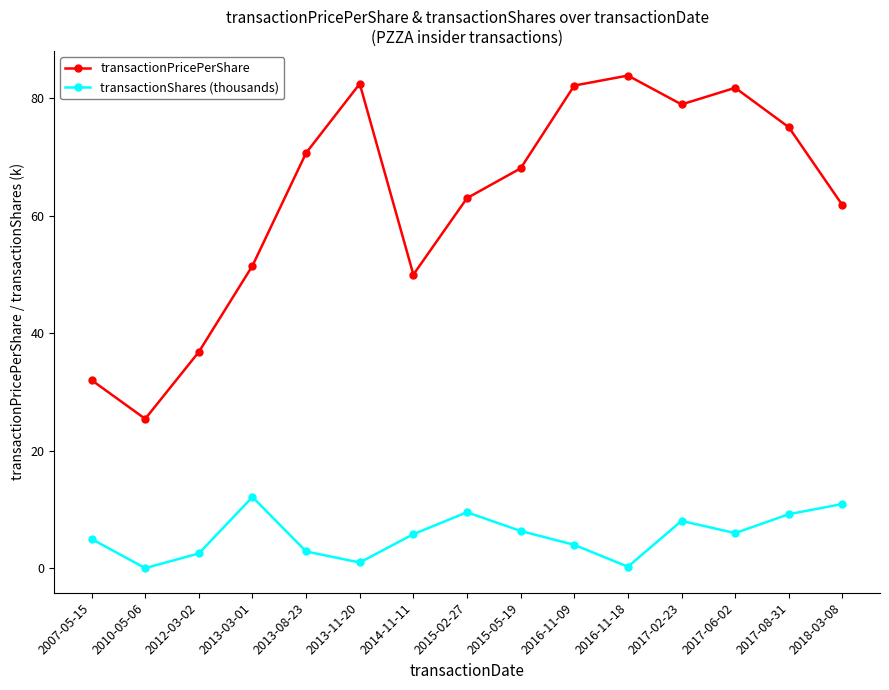

What is the average value of the transactionShares (thousands) series?

5.6